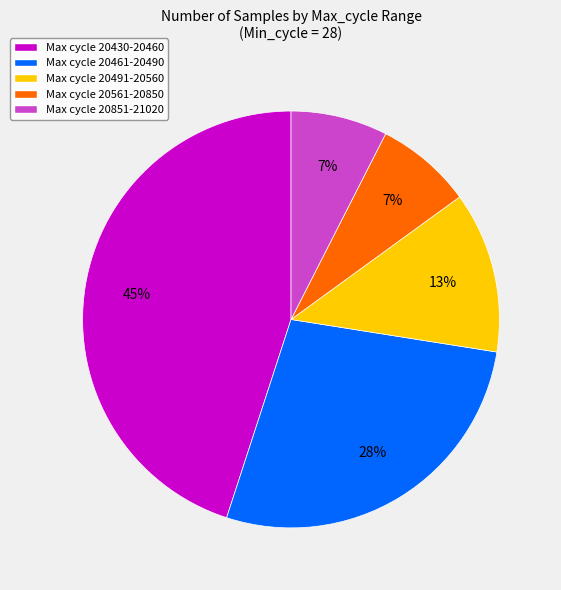

What is the largest slice in the pie chart?

Max cycle 20430-20460